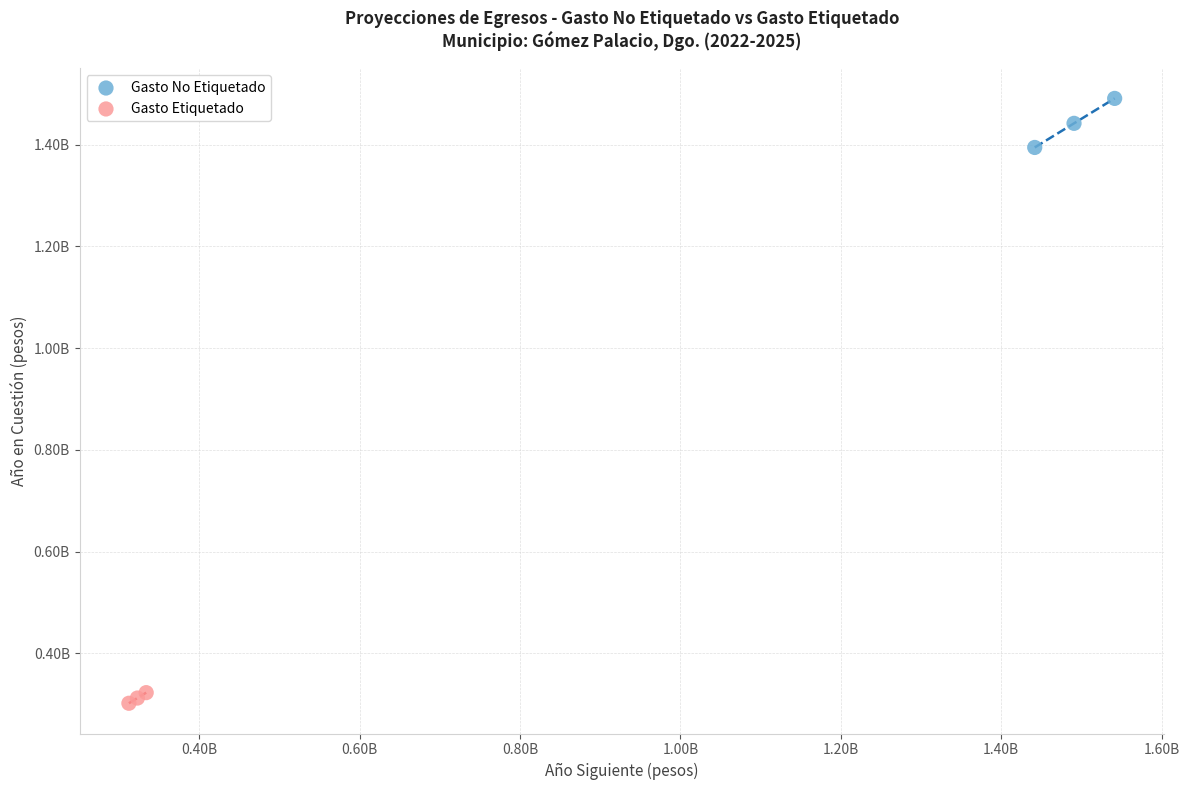

Which series reaches the minimum Y coordinate?

Gasto Etiquetado